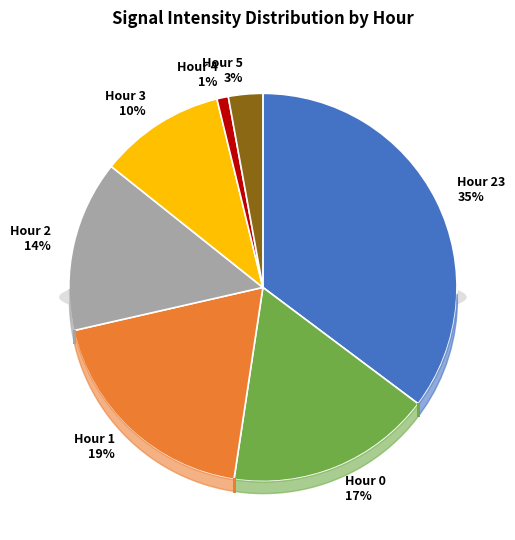

Is there any slice that represents more than half of the pie?

No